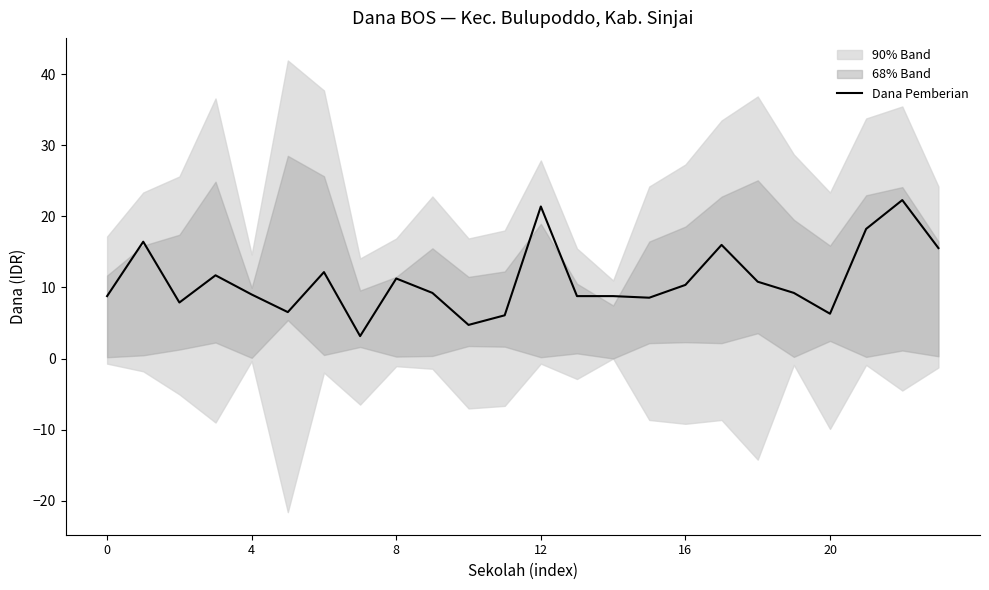

Does the chart display data point markers on the line(s)?

No